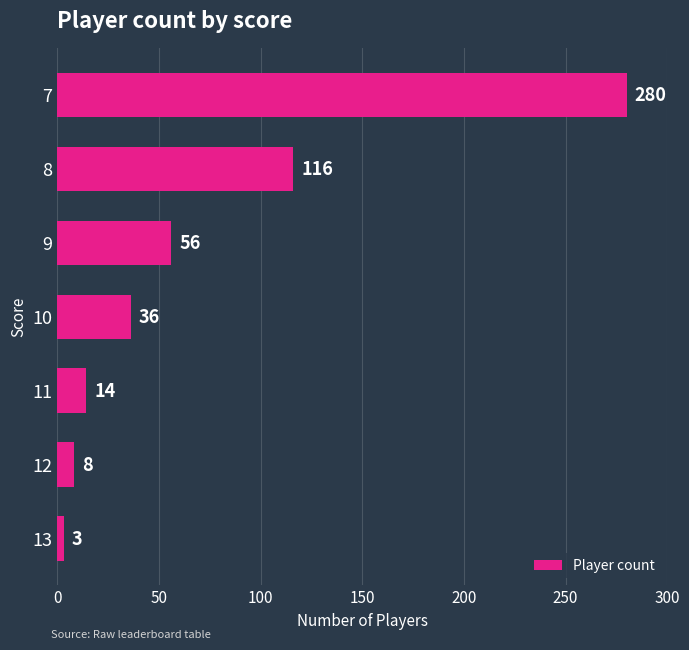

What is the average value?

73